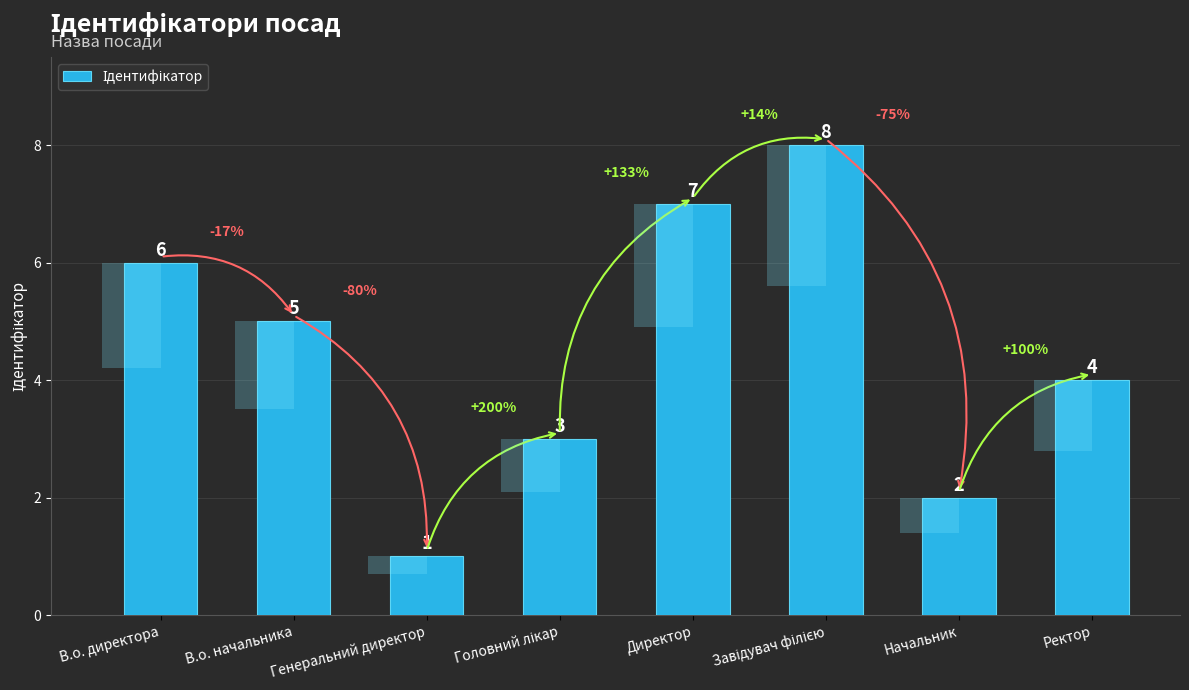

True or false: the data shows 10 at Директор.

False